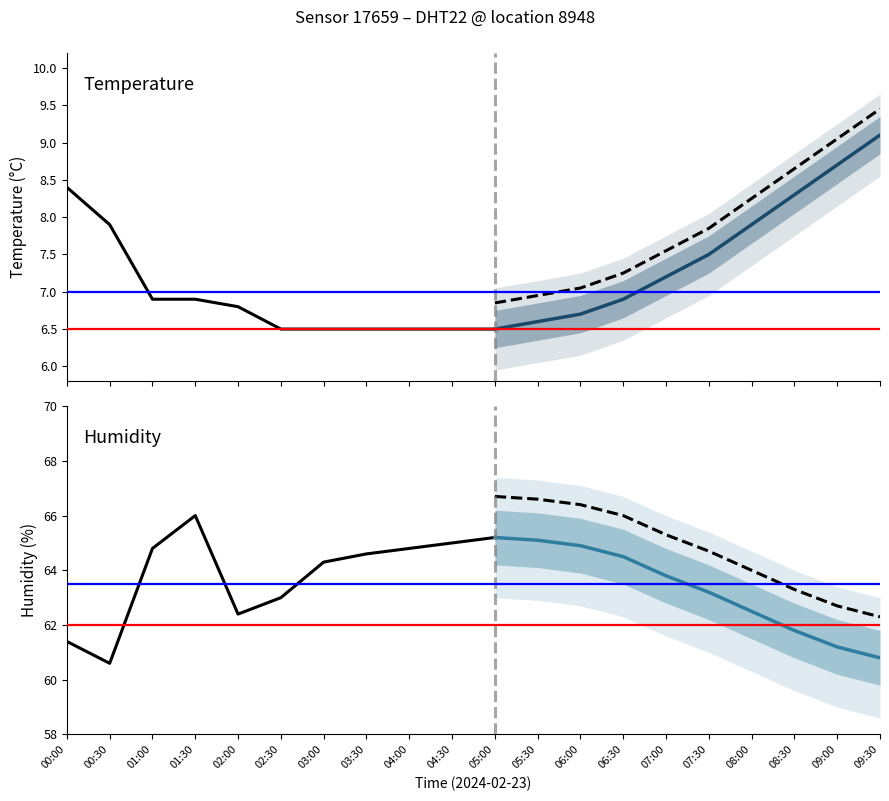

The value of humidity at 08:30 is 42.4. True or false?

False